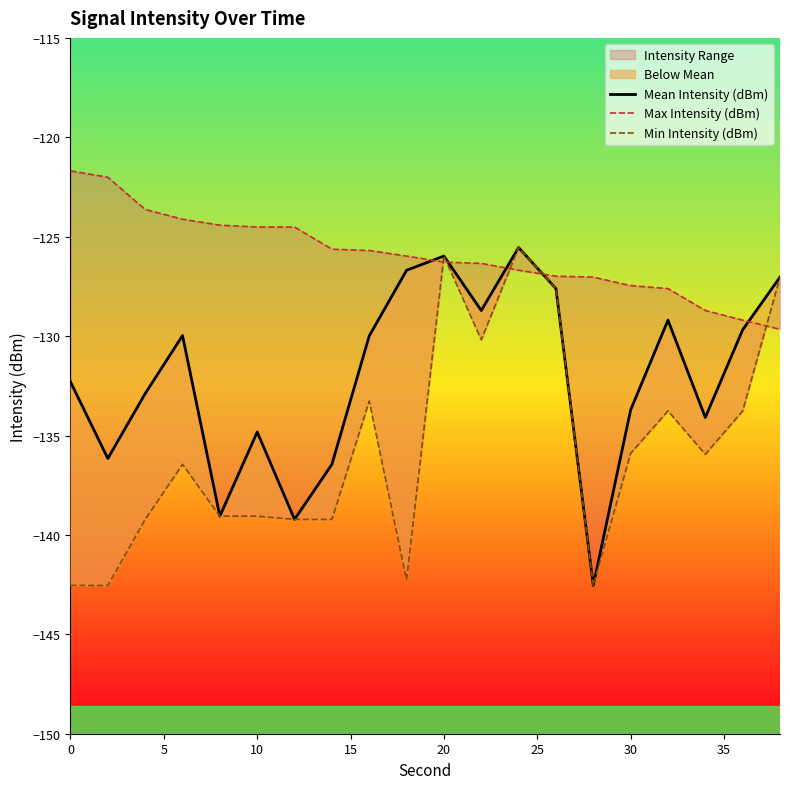

The value of Min Intensity (dBm) at 20 is -171.5. True or false?

False